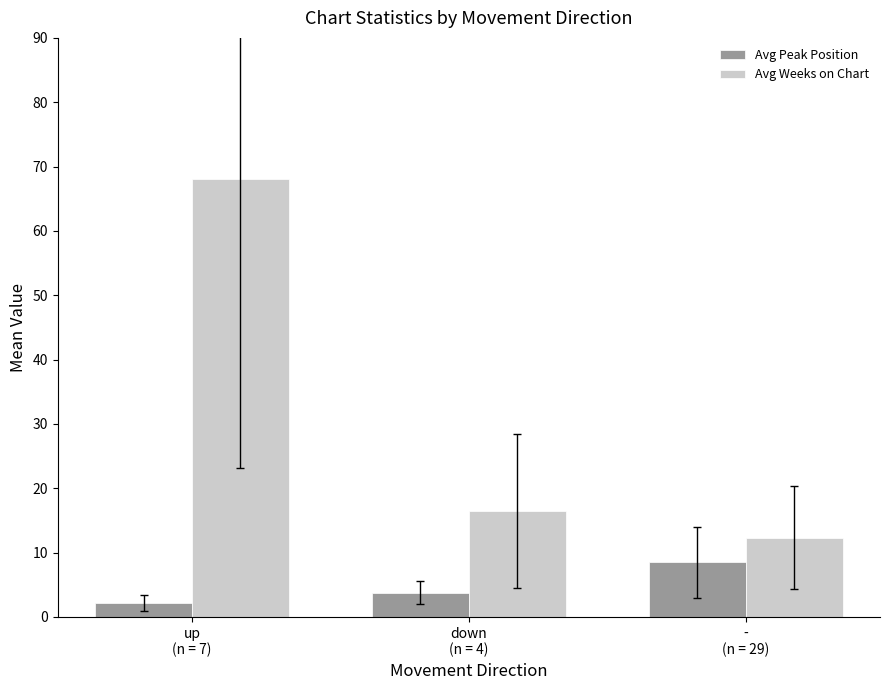

How many data points in Avg Weeks on Chart are less than 16?

1